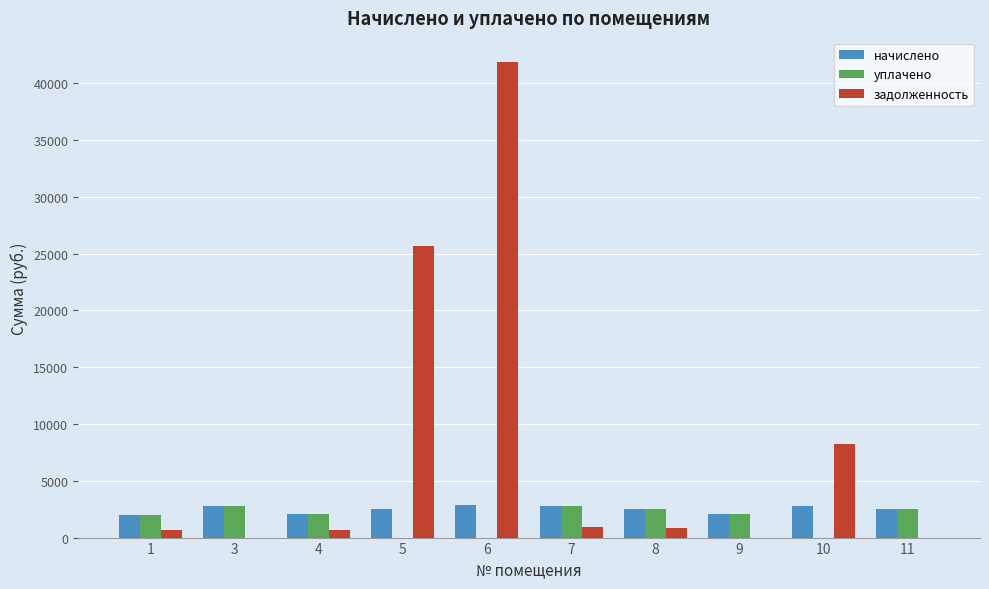

Where is задолженность nearest to the value 20940?

5